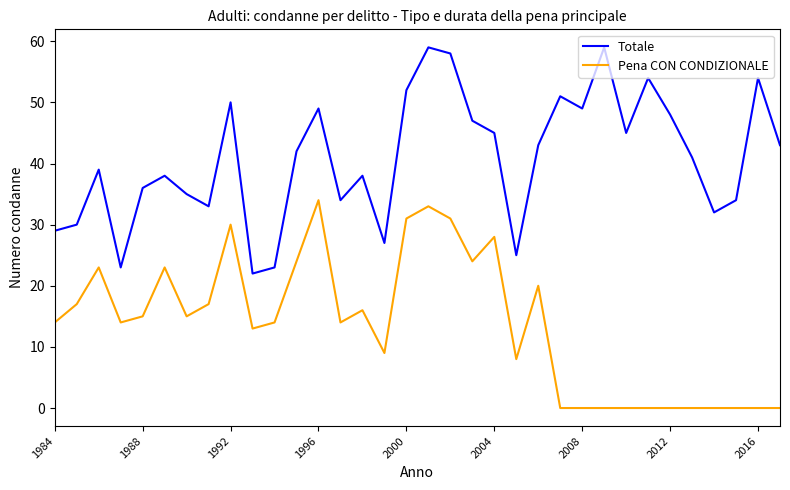

Rank the series by their maximum value, from lowest to highest.

Pena CON CONDIZIONALE, Totale